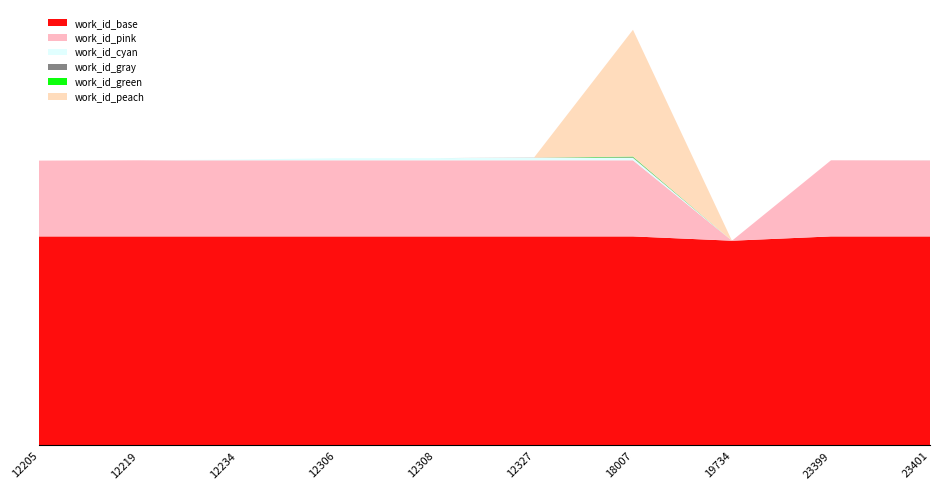

Reading left to right, list all the values displayed in this chart.

12205=4635	12219=4640	12234=4652	12306=4674	12308=4676	12327=4683	18007=6766	19734=3330	23399=4640	23401=4643